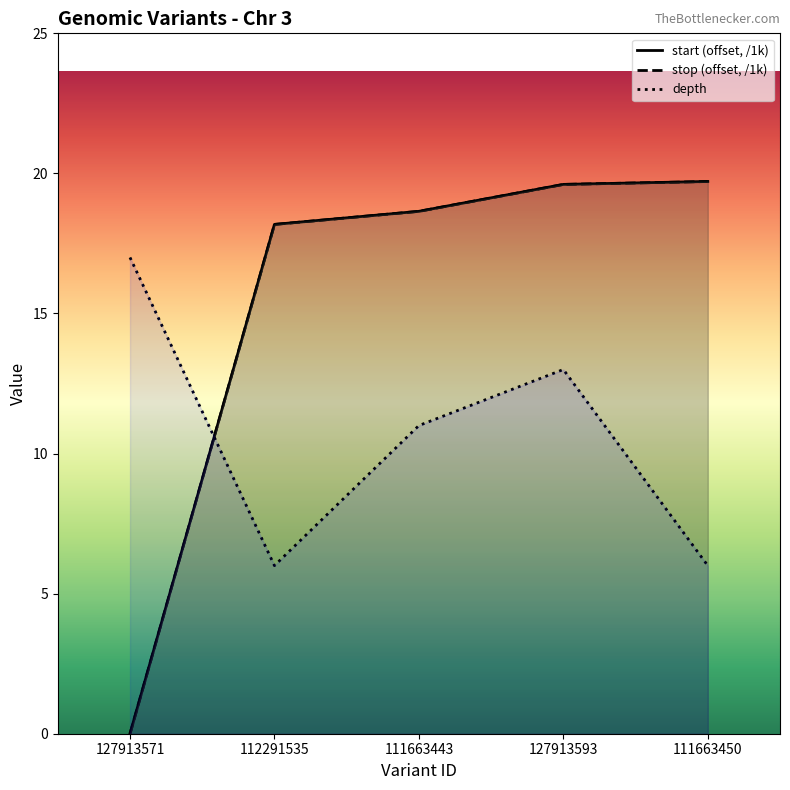

True or false: depth and start cross at least once.

True